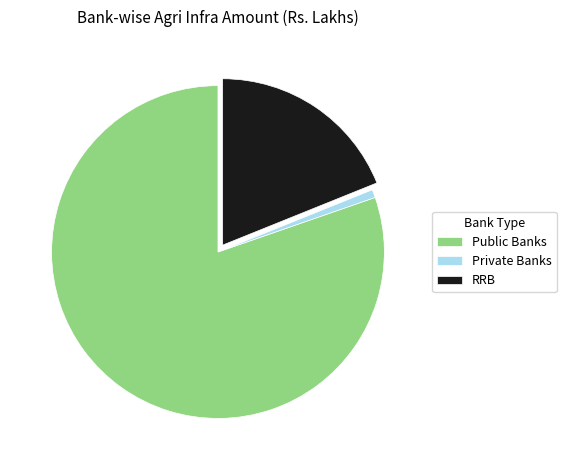

Between Public Banks and RRB, which is larger?

Public Banks